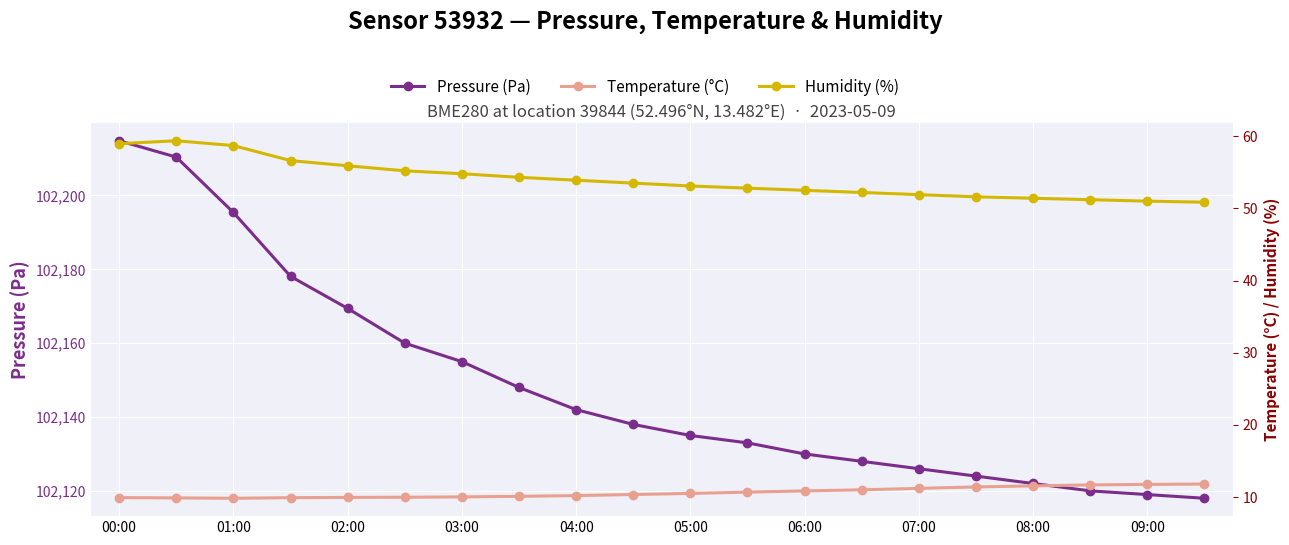

List the series in order of their peak value, highest first.

Pressure (Pa), Humidity (%), Temperature (°C)